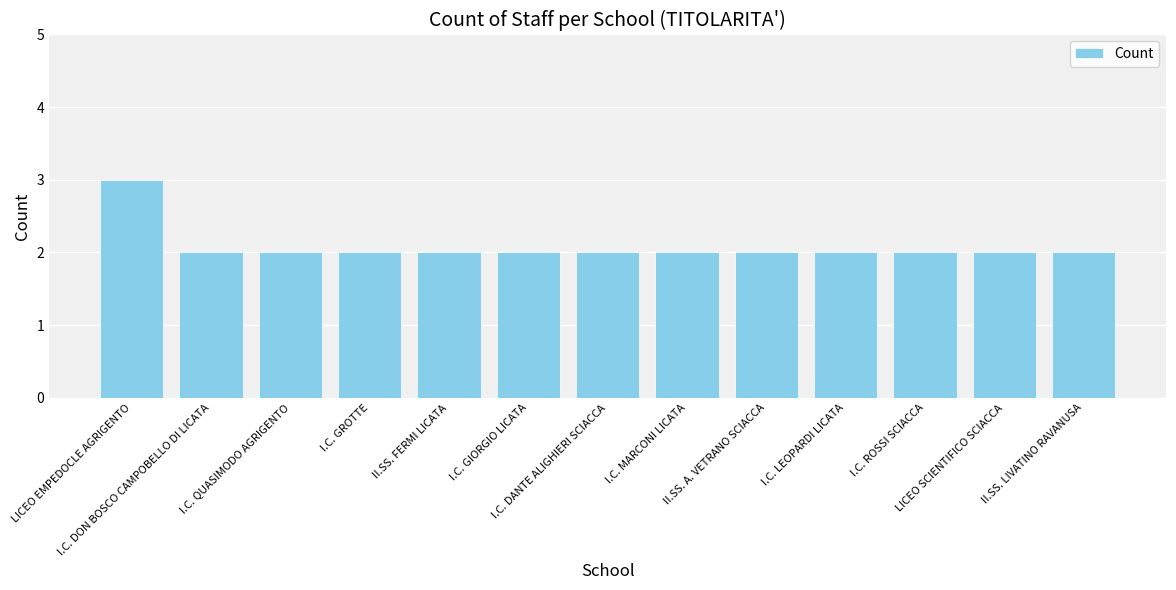

What is the change in value from LICEO EMPEDOCLE AGRIGENTO to I.C. MARCONI LICATA?

-1